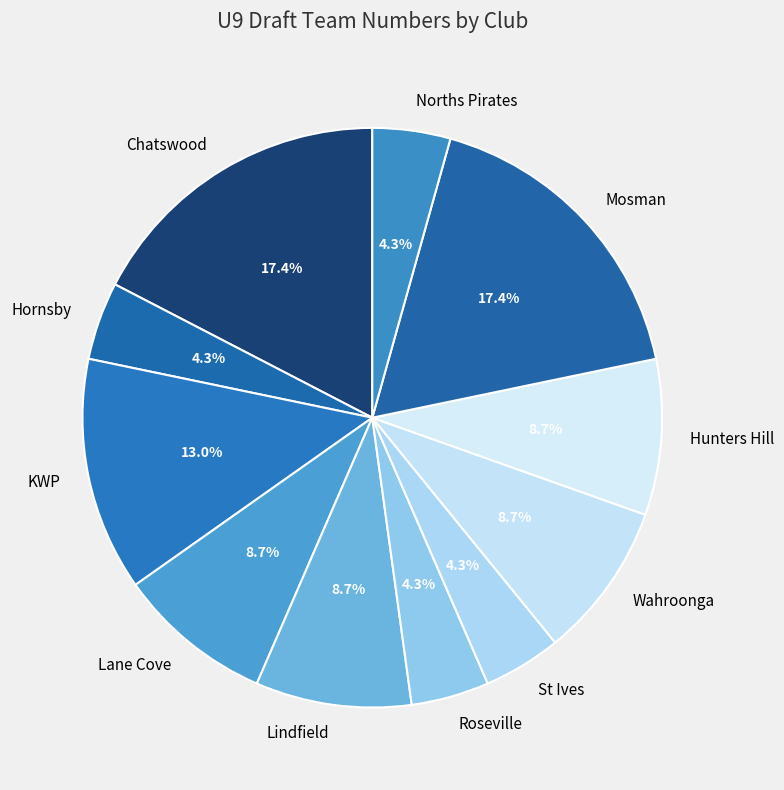

What percentage do Hunters Hill and Lindfield together represent?

17.4%